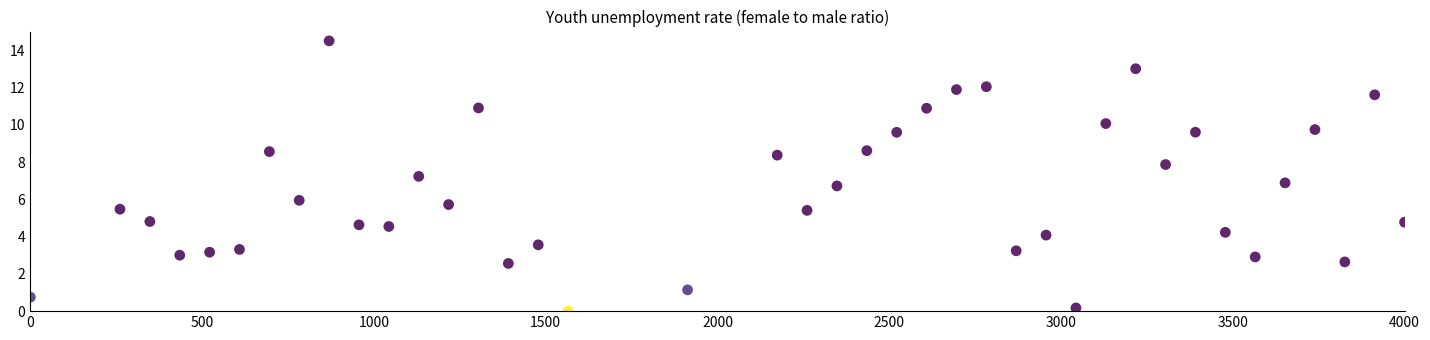

What is the range of X values (max minus min)?

4000.0